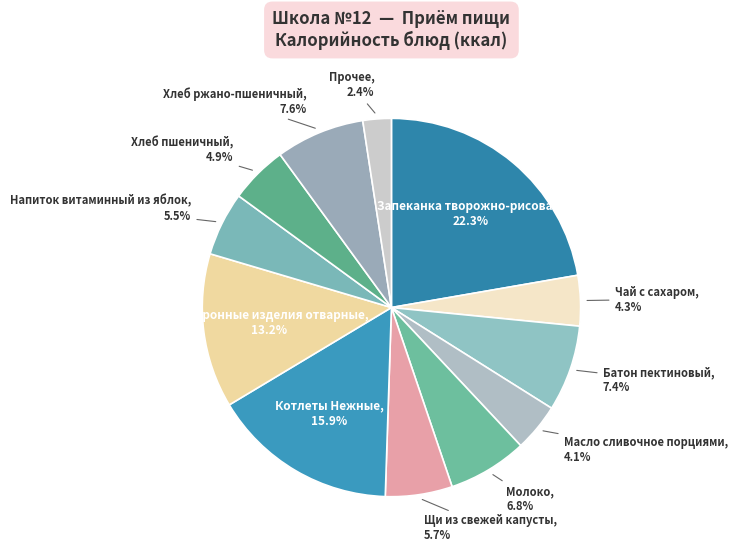

How many slices are in this pie chart?

12